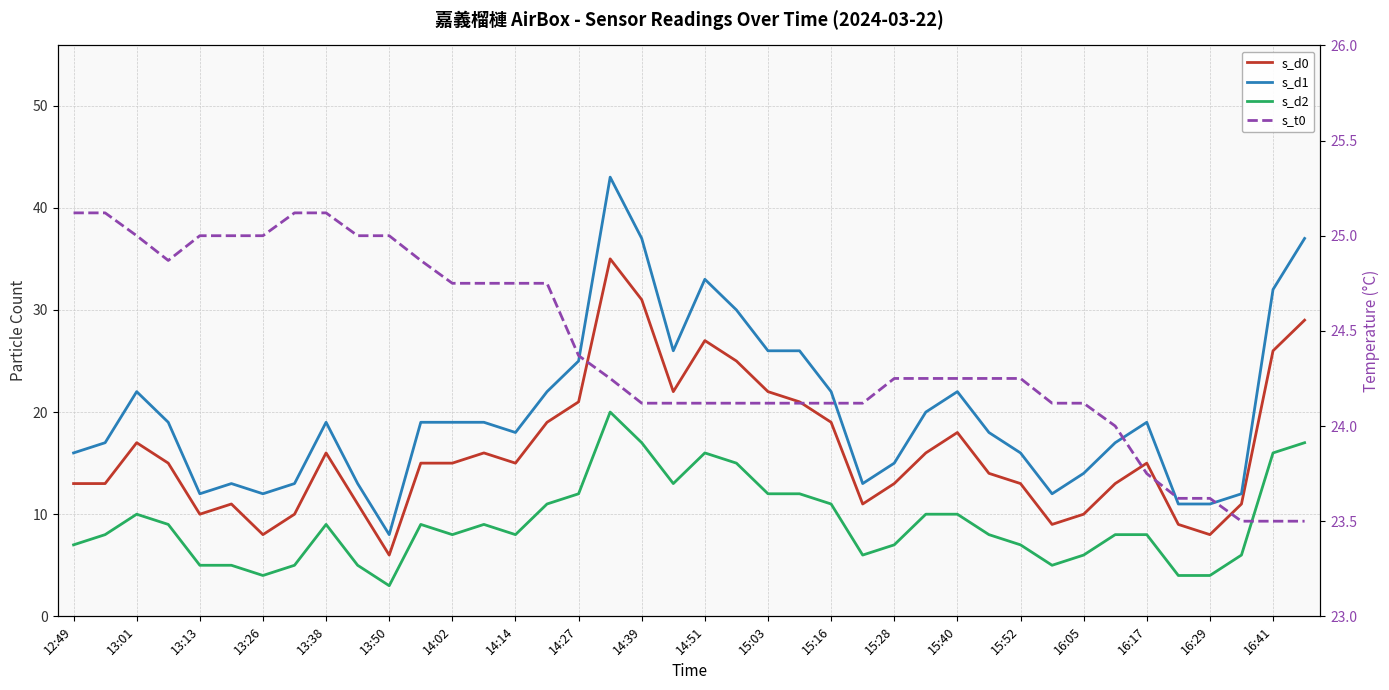

Between 16:41 and 35, which series saw the biggest shift?

s_d1